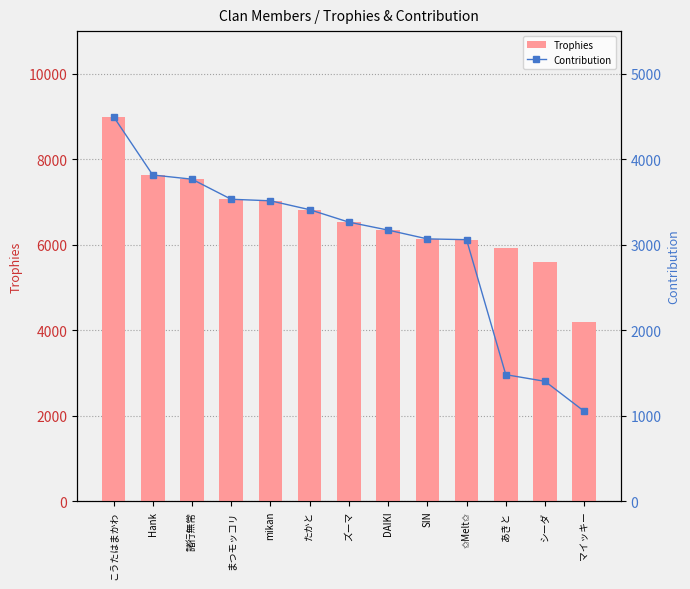

Is it true that Trophies equals 2964 at あきと?

False